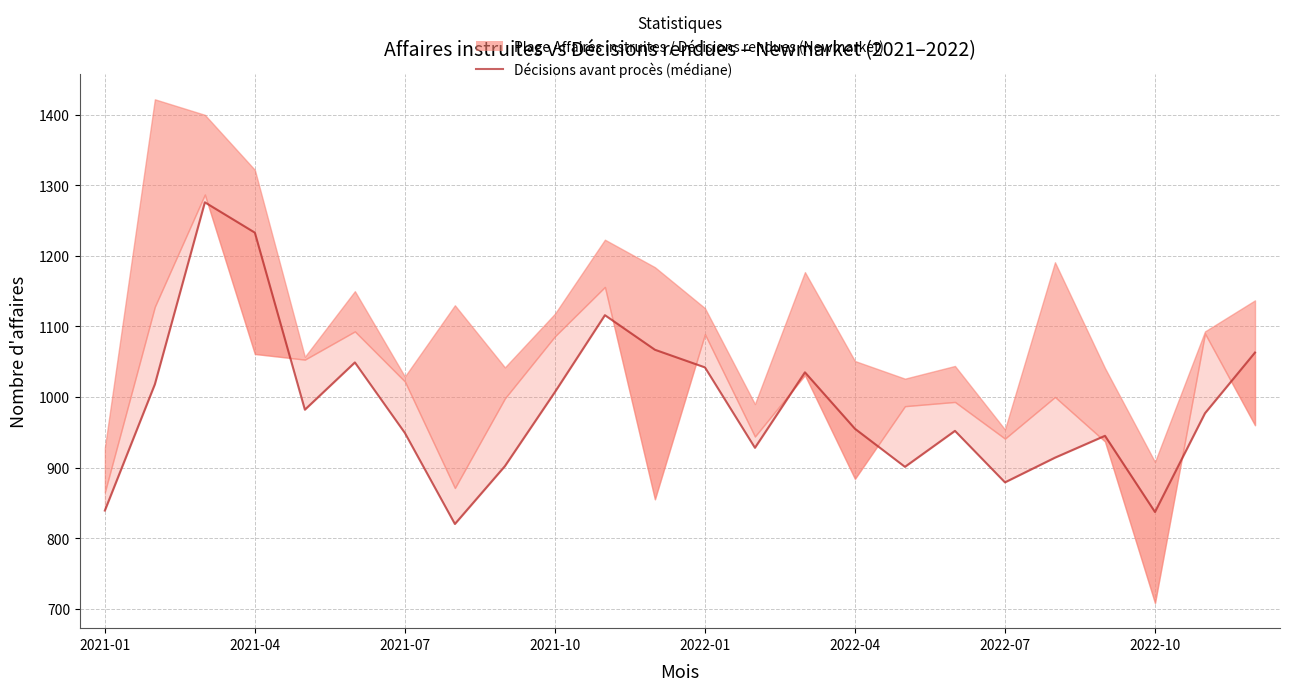

Is it true that the value at 2021-10 is 422?

False